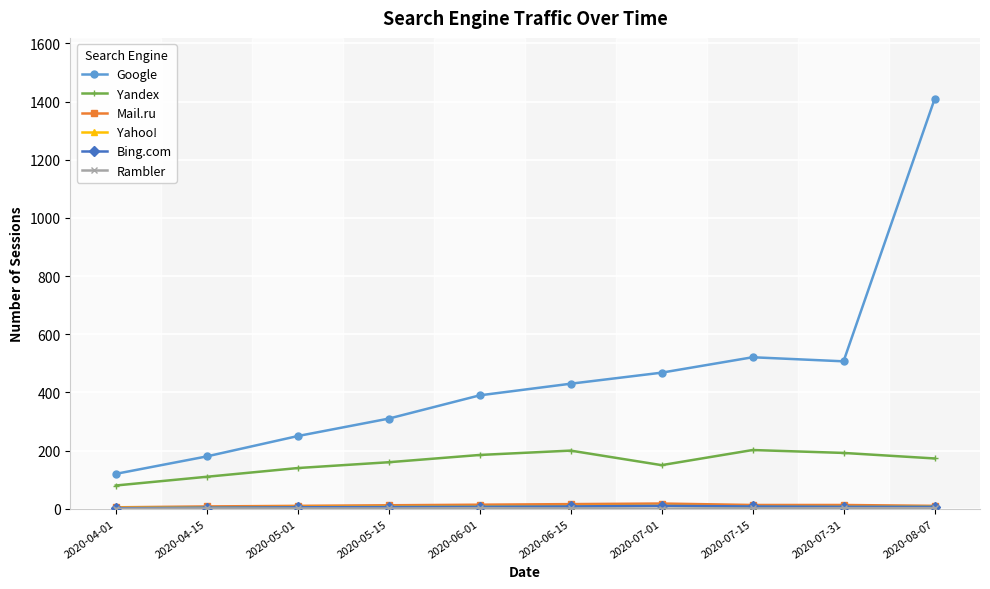

What is the total value across all series at 2020-04-01?

210